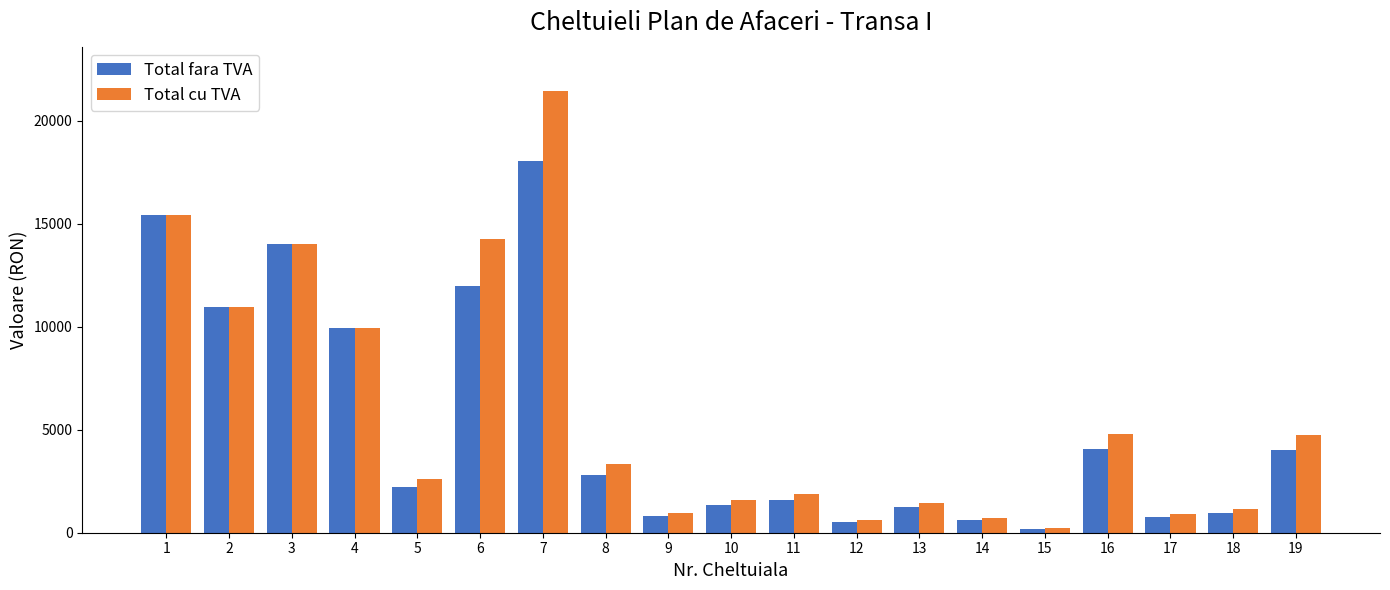

Count the number of categories in the chart.

19